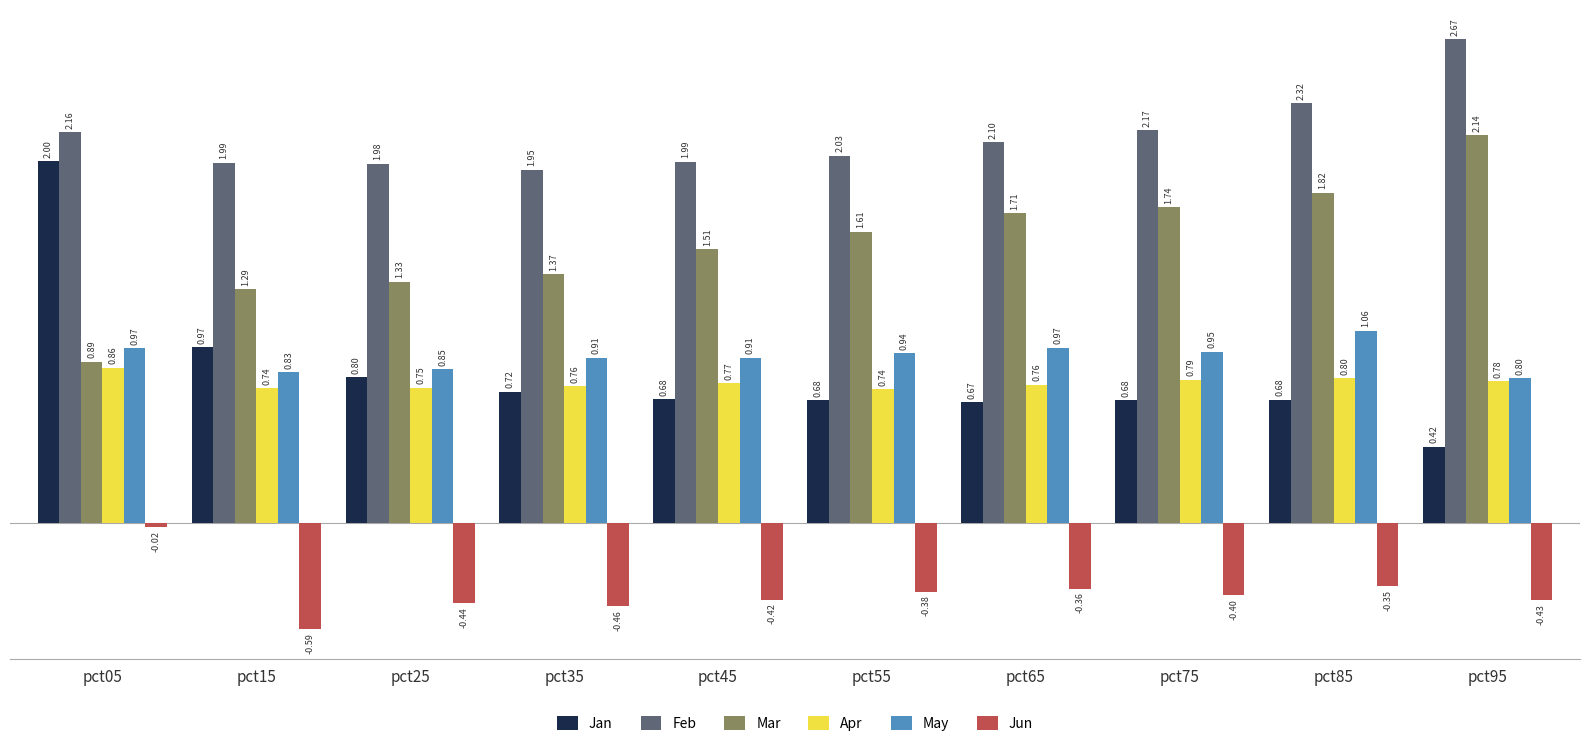

Is it true that Feb equals 2.0 at pct25?

True